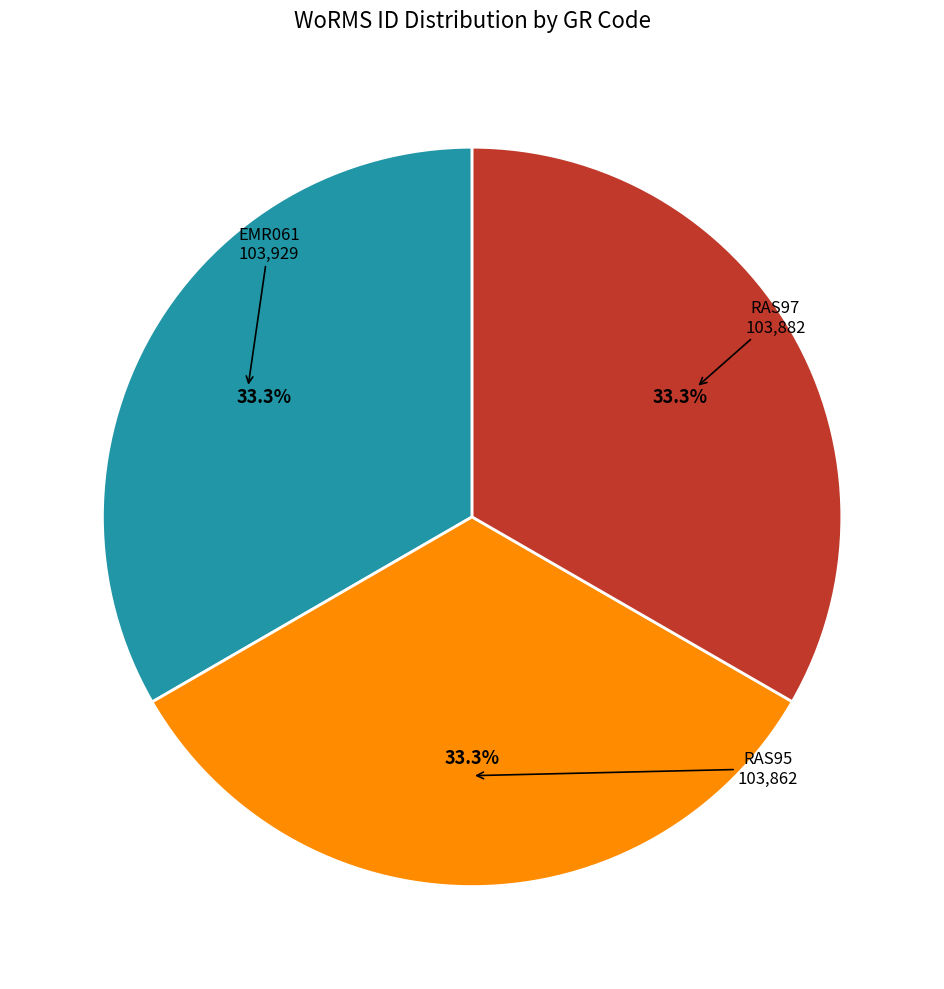

Does any single category account for the majority?

No